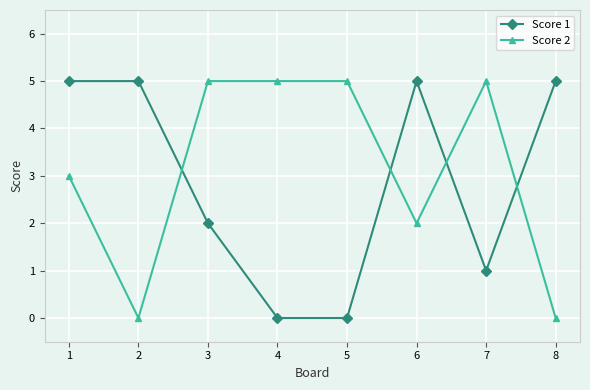

At which category is the sum across all series the highest?

1